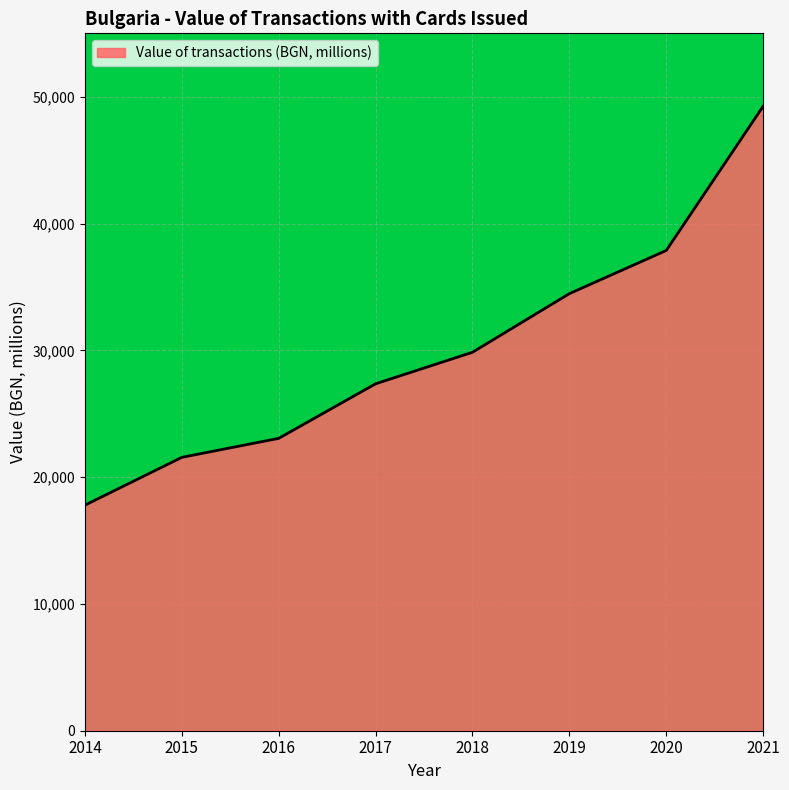

Rank the categories by value from lowest to highest.

2014, 2015, 2016, 2017, 2018, 2019, 2020, 2021